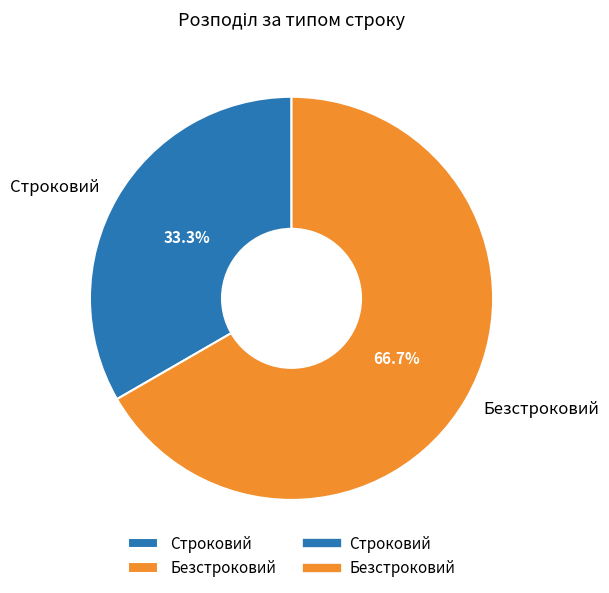

To the nearest percent, what portion does Безстроковий represent?

67%